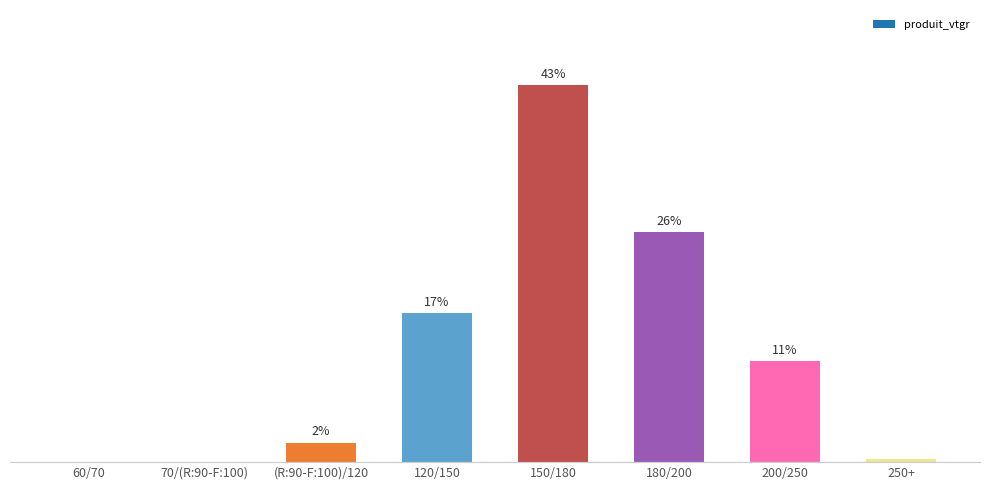

At which label does the data first exceed 11?

120/150